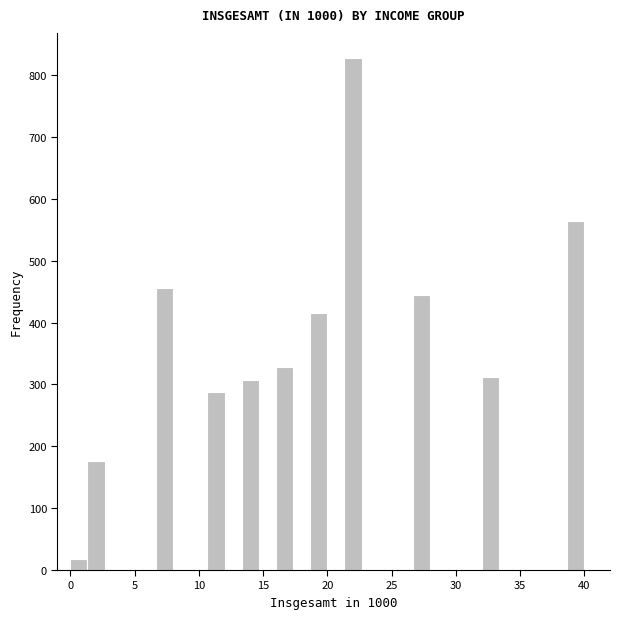

Around what value on the x-axis is the tallest bar? Give the approximate position of its centre, as read against the axis.

22.0